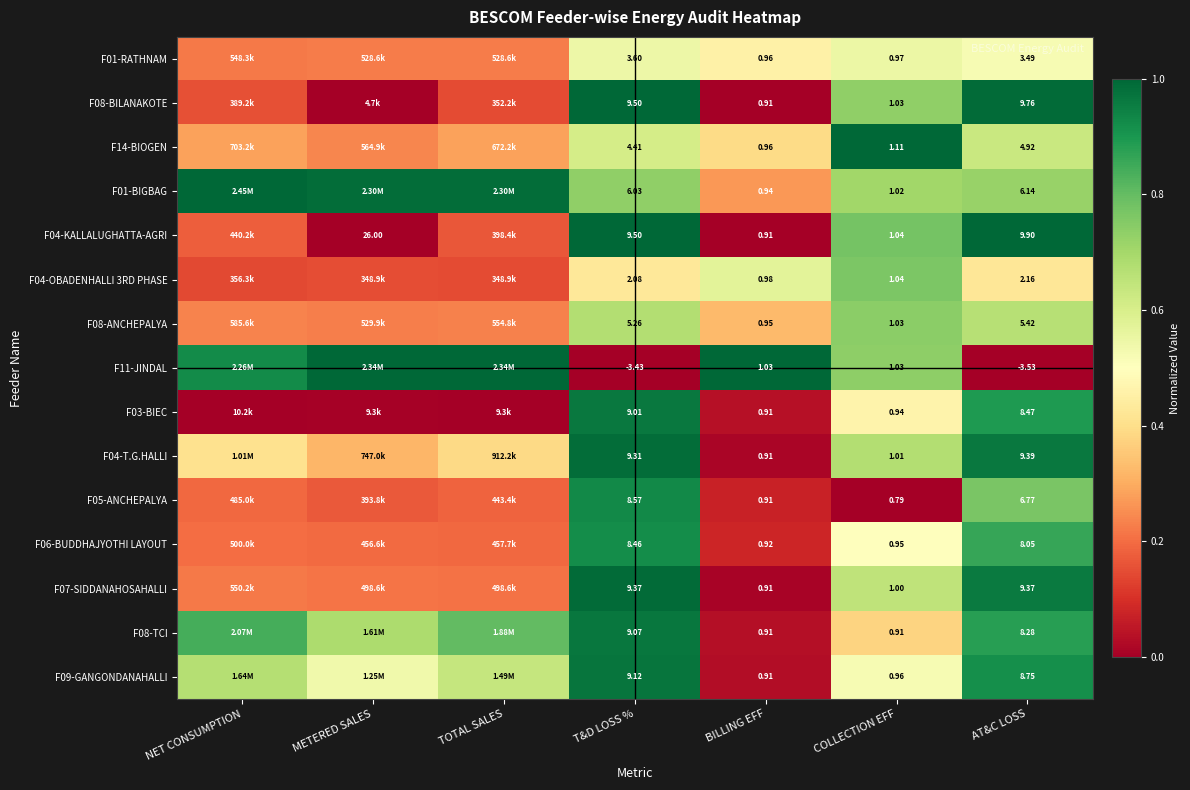

Is the value of F09-GANGONDANAHALLI at COLLECTION EFF greater than the value of F08-ANCHEPALYA at T&D LOSS %?

No